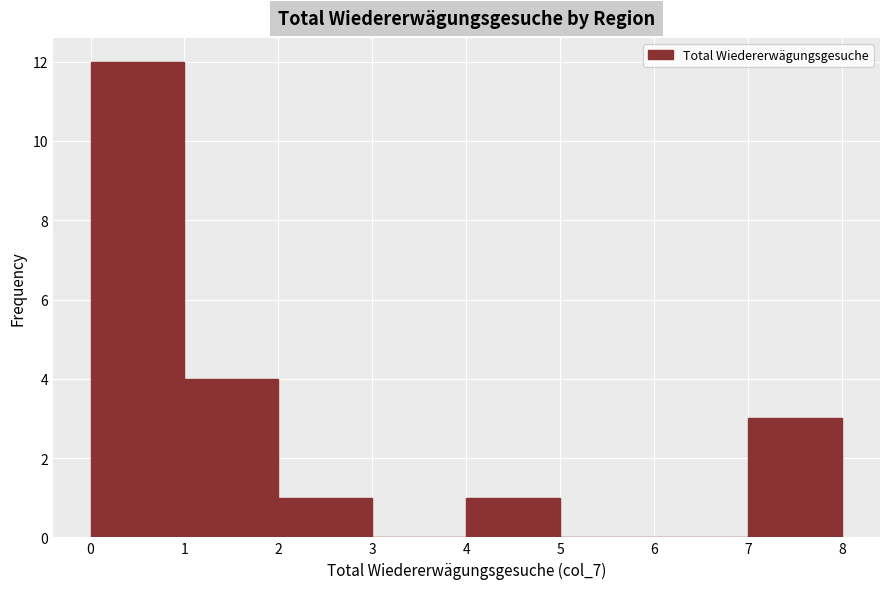

Reading left to right, list every bar in this chart as the range it spans on the x-axis followed by its height. The values are not printed on the chart, so give them approximately, as read against the axis.

0 to 1: 12
1 to 2: 4
2 to 3: 1
3 to 4: 0
4 to 5: 1
5 to 6: 0
6 to 7: 0
7 to 8: 3